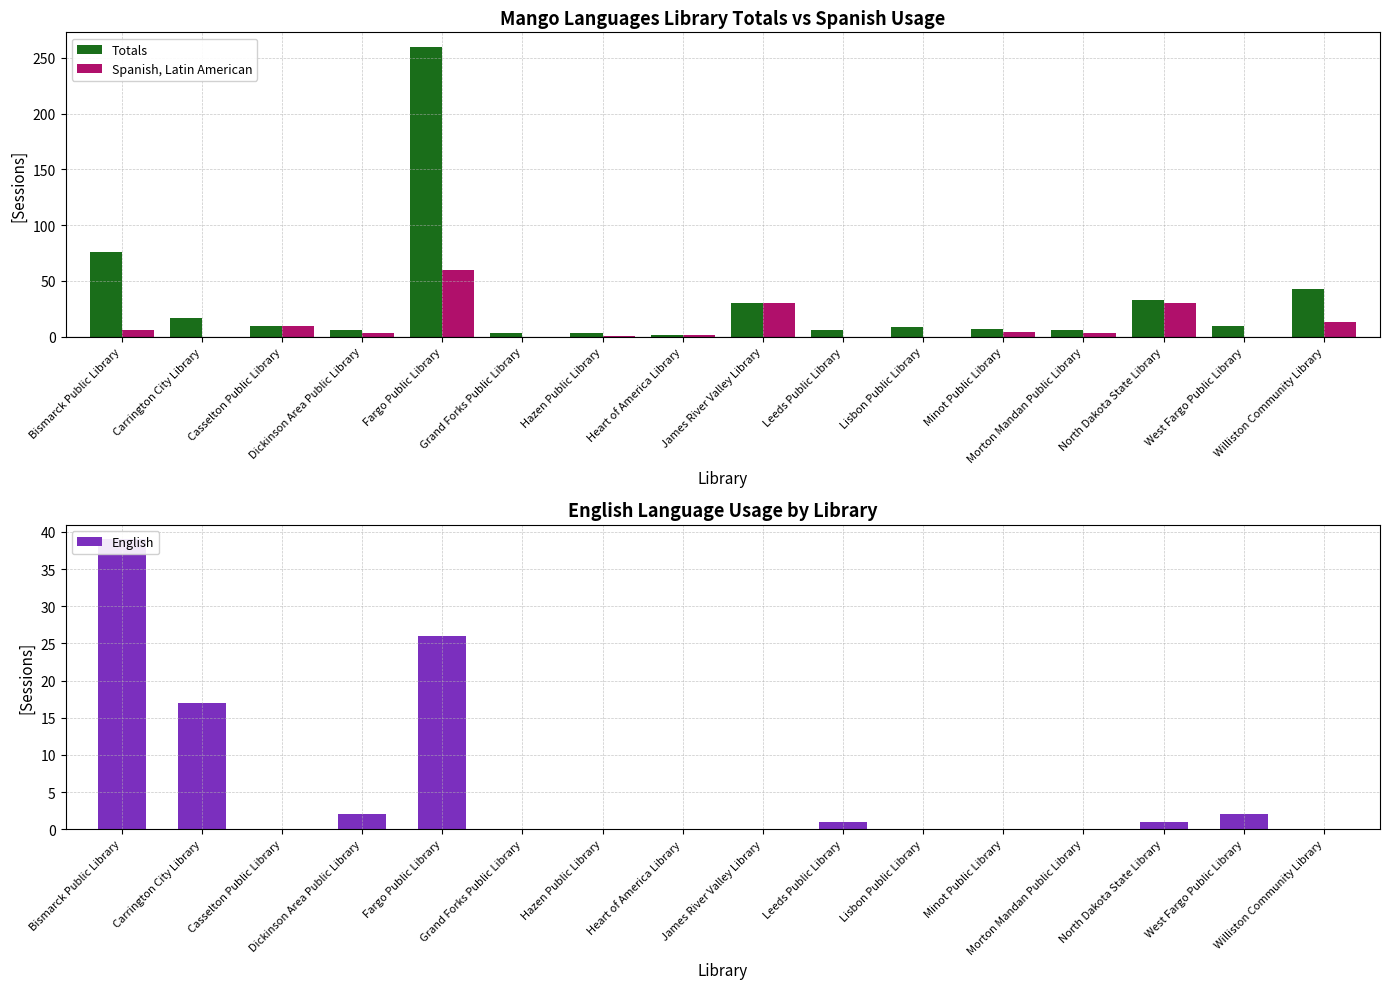

What is the average value of the English series?

6